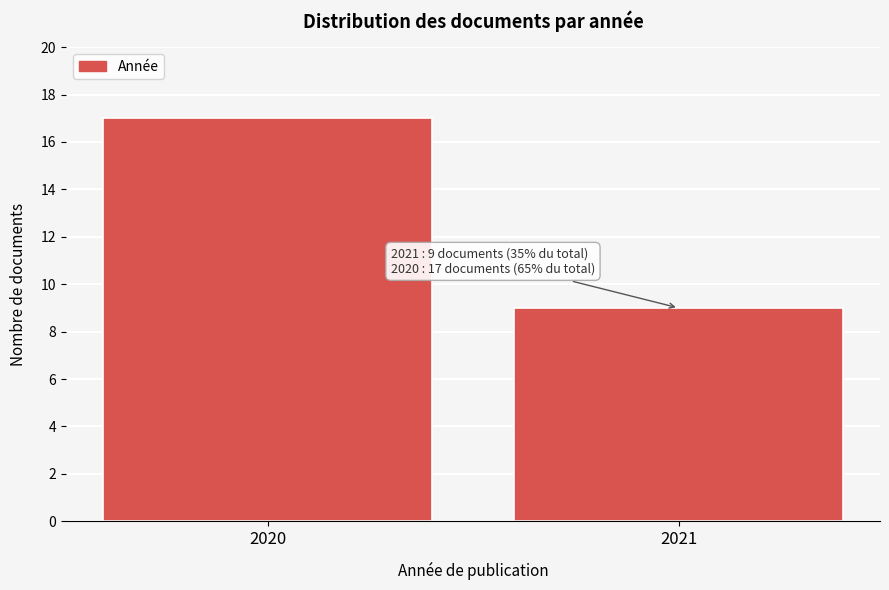

Reading left to right, list all the values displayed in this chart.

2020=17	2021=9